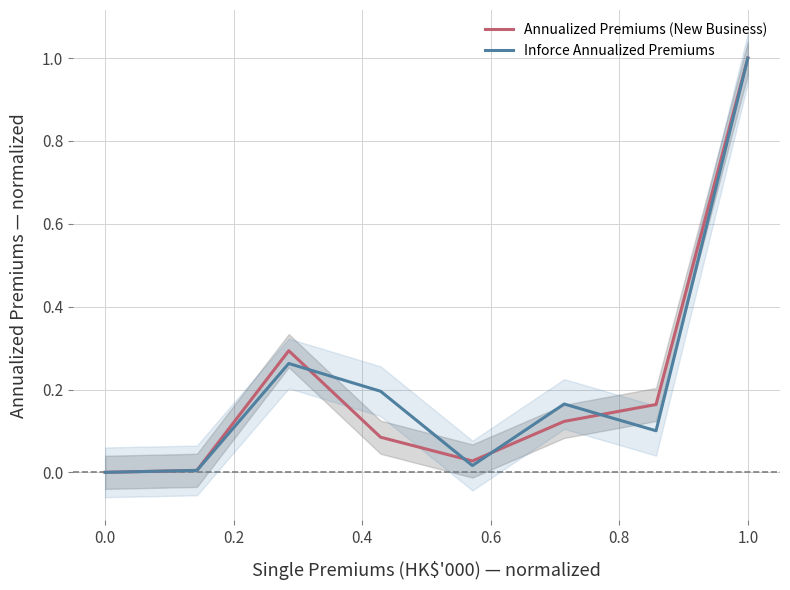

Is it true that Annualized Premiums (New Business) equals 0.0 at 0.0?

True